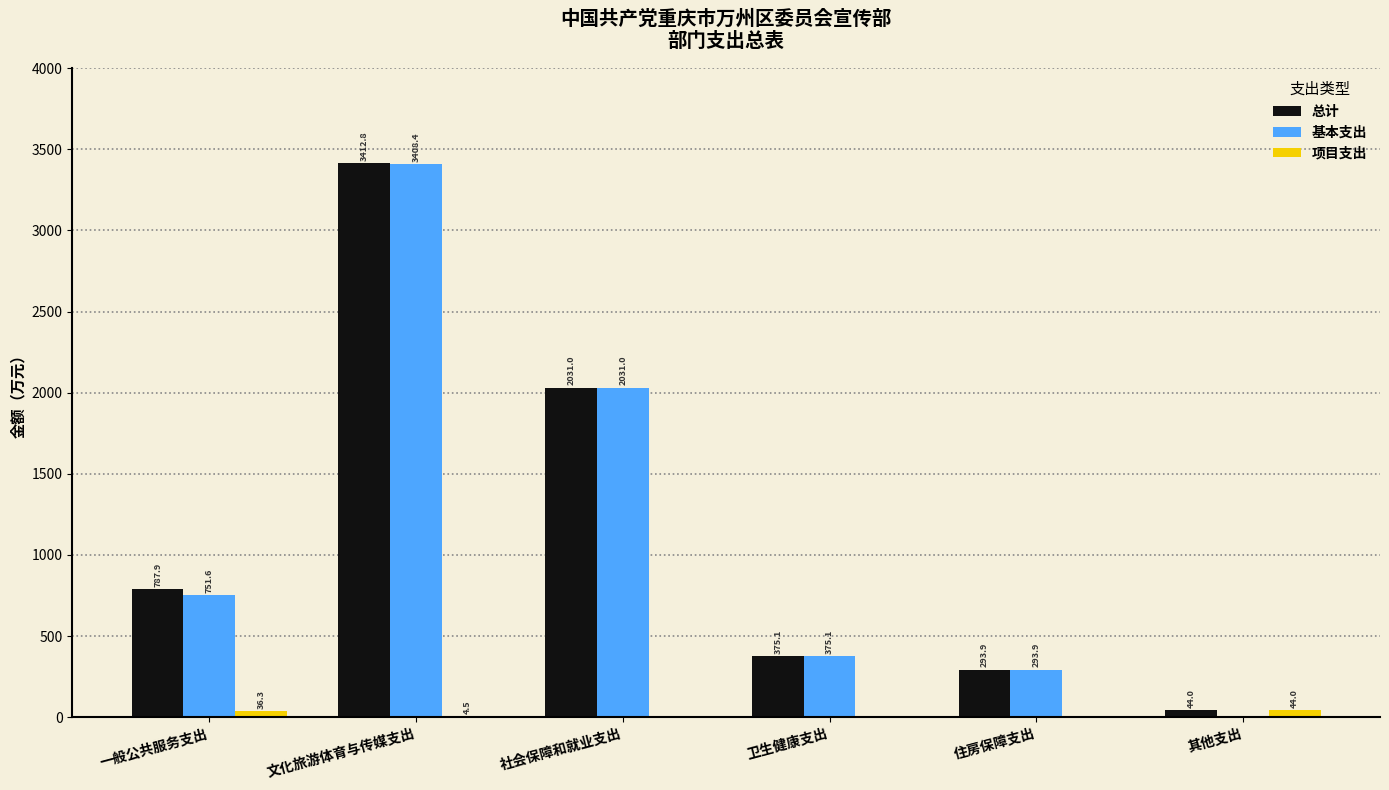

What is the sum of the 总计 values at 卫生健康支出 and 文化旅游体育与传媒支出?

3787.9